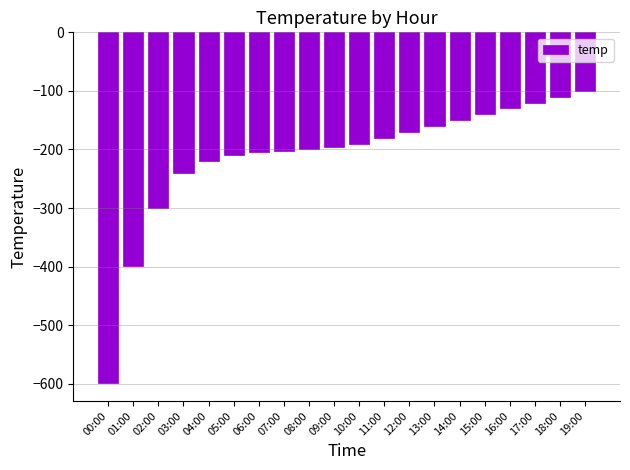

Which label corresponds to the smallest value in the chart?

00:00